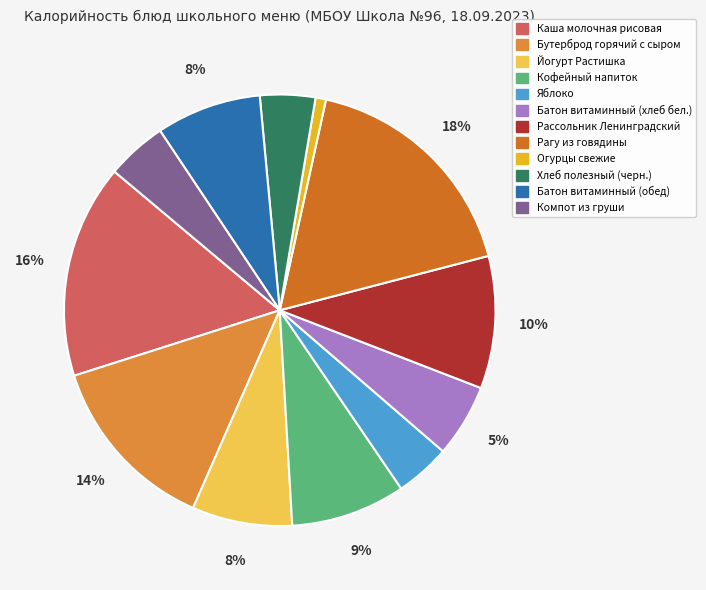

What is the smallest slice in the pie chart?

Огурцы свежие